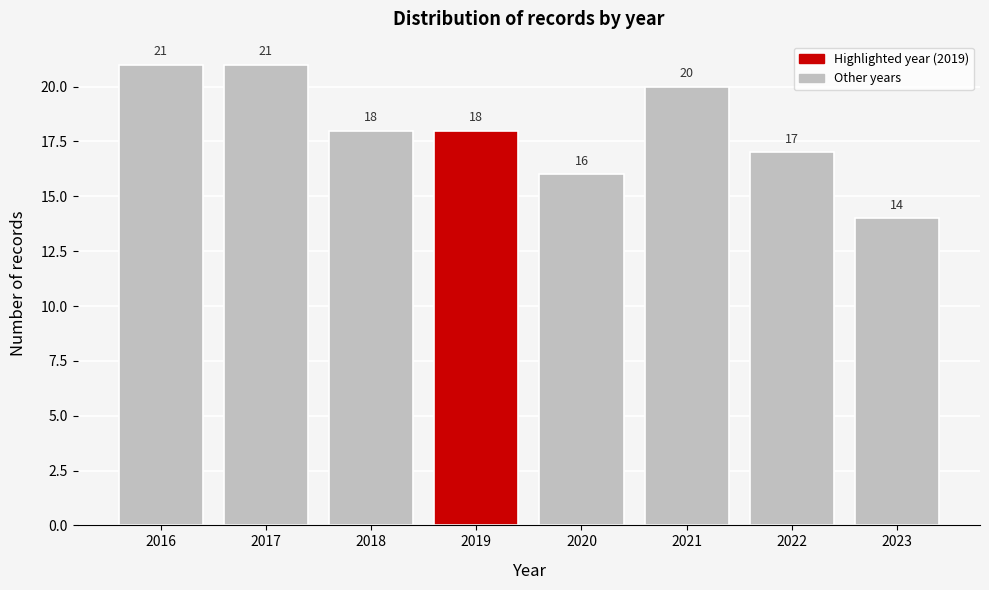

What is the height of the bar covering 2020.5 to 2021.5 on the x-axis?

20